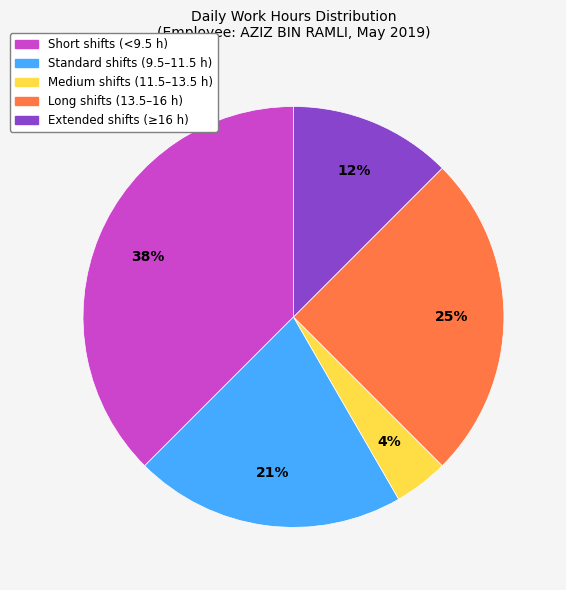

To the nearest percent, what percentage of the pie is Medium shifts (11.5–13.5 h)?

4%